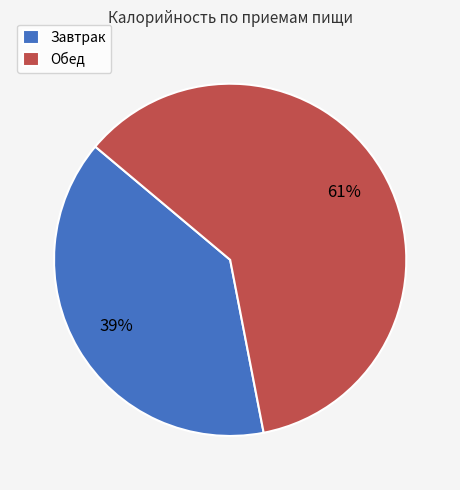

True or false: Завтрак accounts for 39% of the total.

True